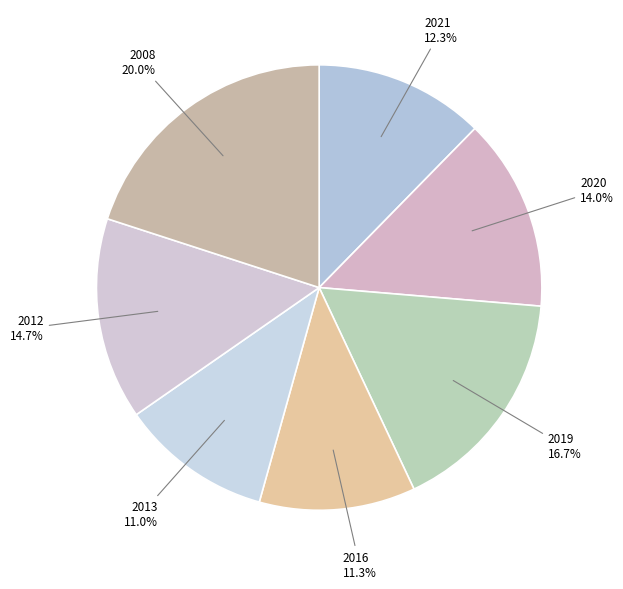

Which slice is the largest?

2008